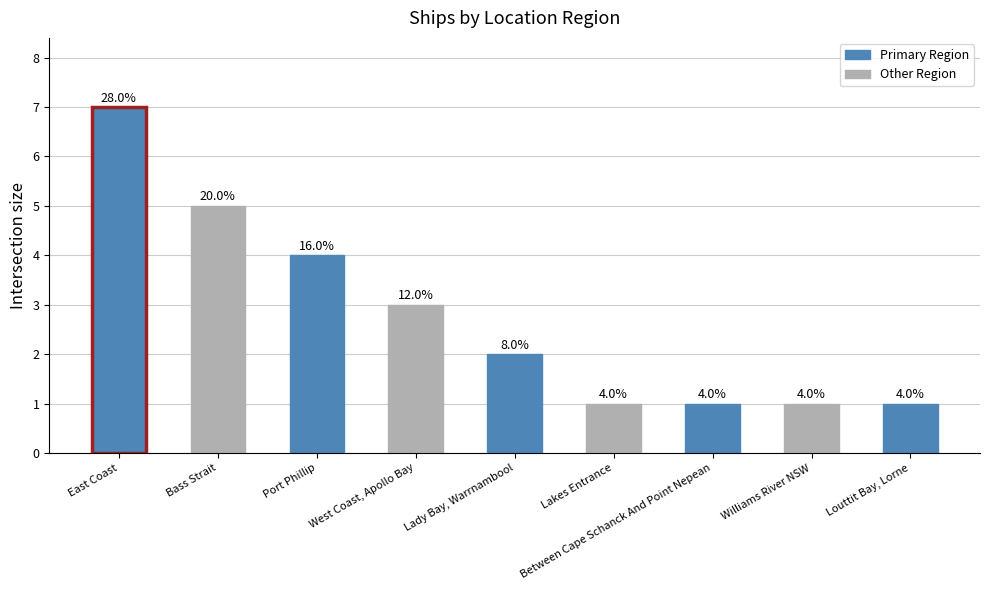

How many values are between 1 and 4?

7